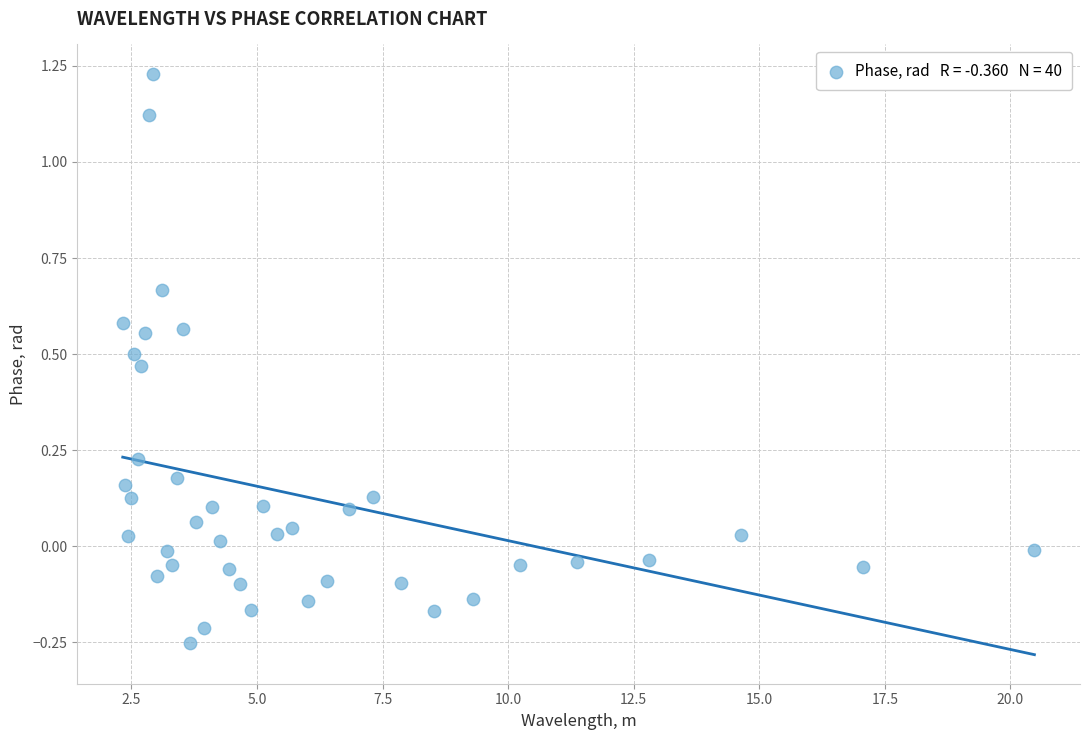

What is the range of X values (max minus min)?

18.2